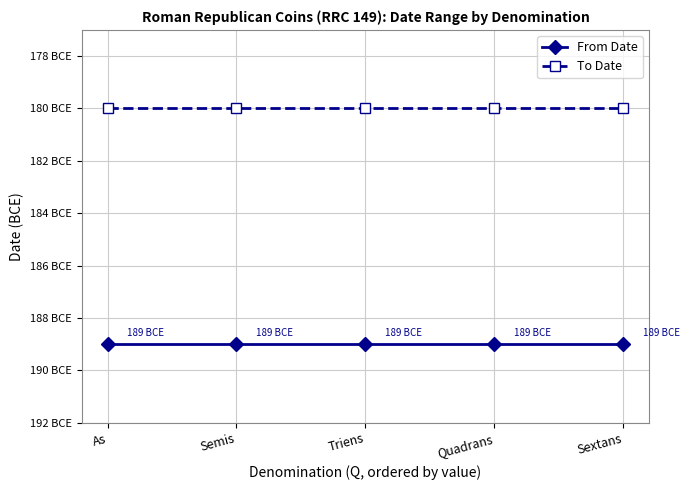

Is it true that To Date equals -180 at As?

True